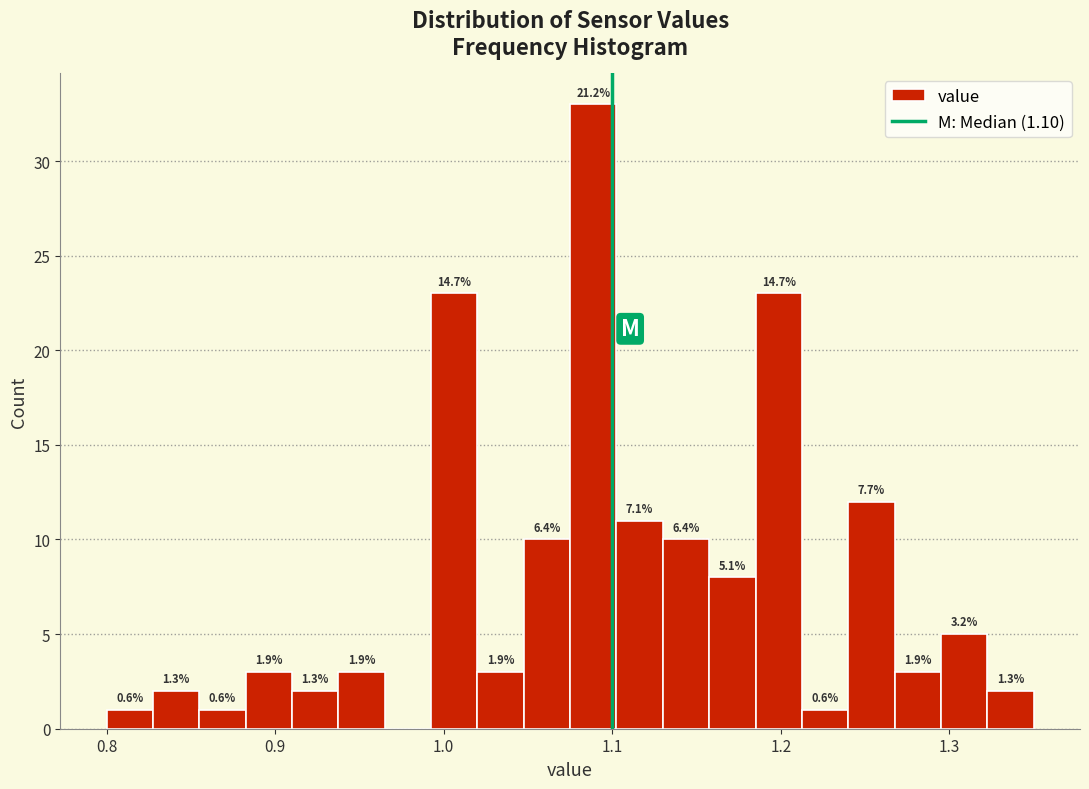

Read against the x-axis, roughly where is the centre of the tallest bar?

1.09